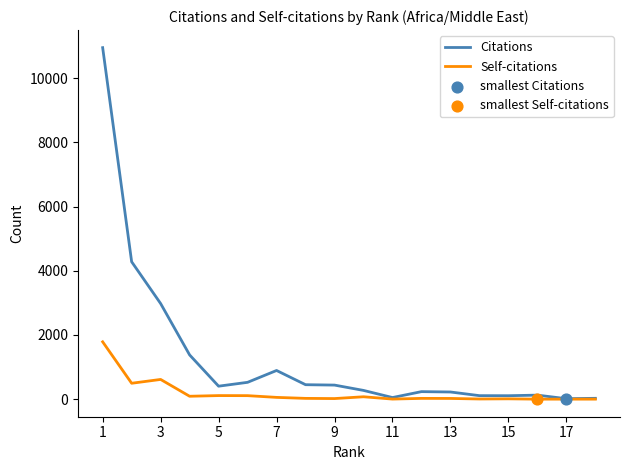

Which series has the largest total across all categories?

Citations